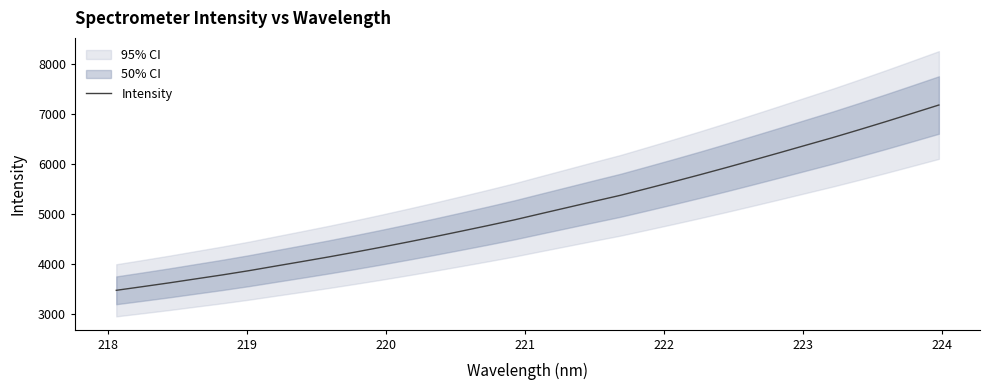

What is the difference between the second highest and second lowest values?

3467.4